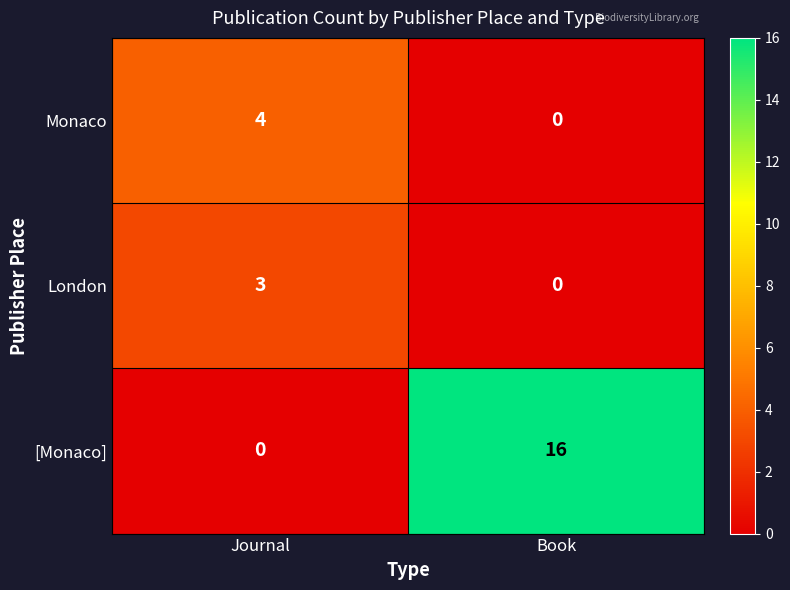

True or false: London has a value of 1 at Journal.

False